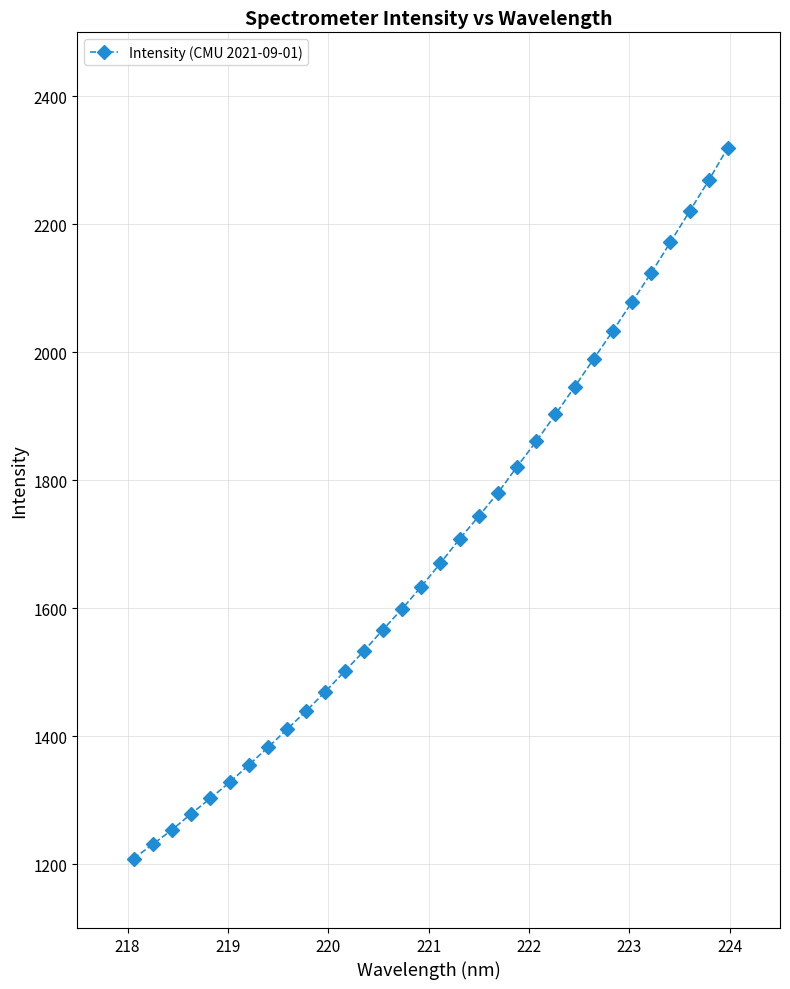

What is the value of the 18th point from the left?

1708.3